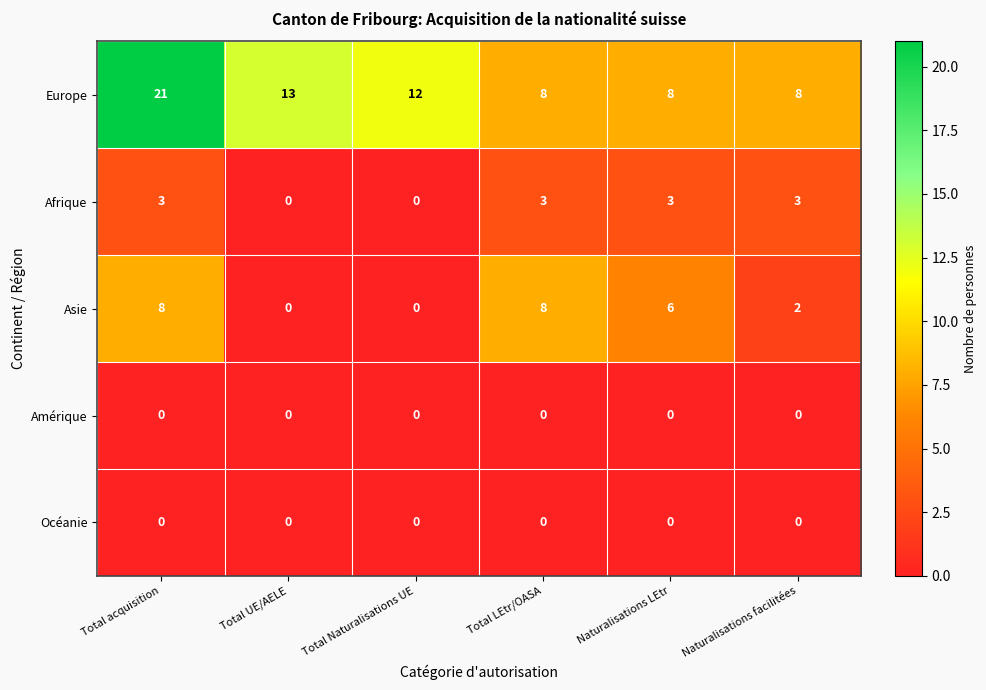

At which category does the chart reach its peak across all series?

Total acquisition